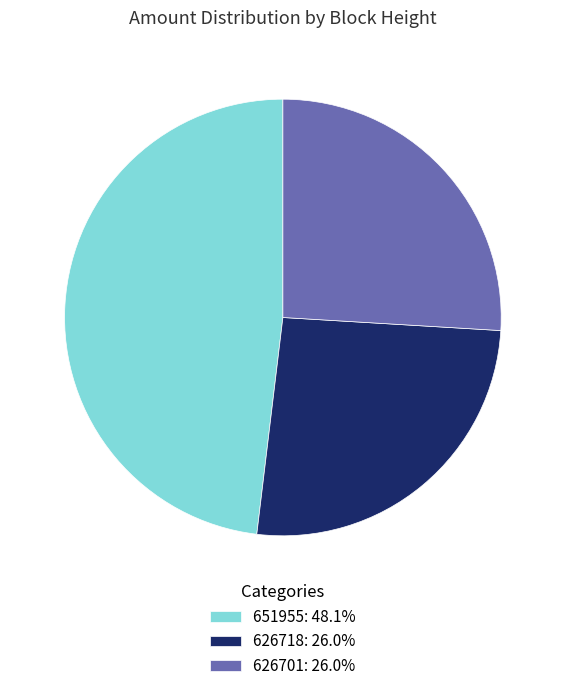

Is the sum of 626718: 26.0% and 626701: 26.0% greater than half?

Yes